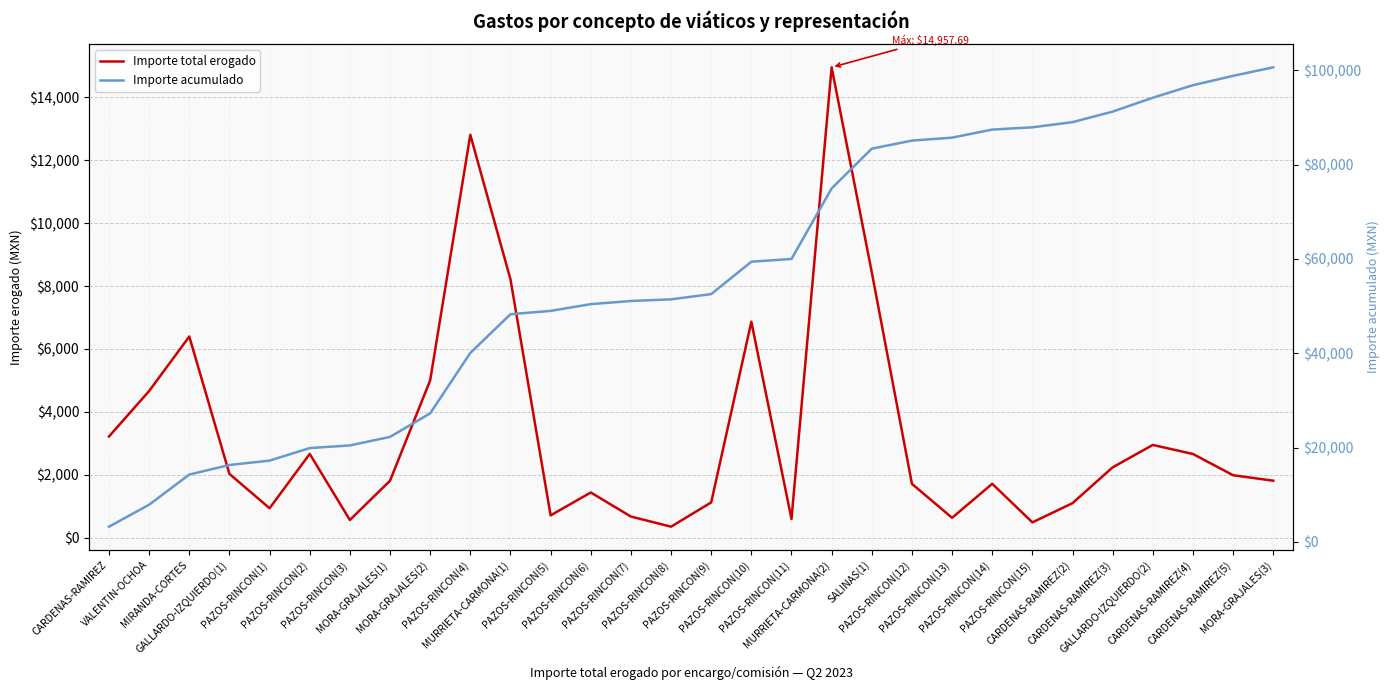

What is the difference between the maximum and minimum values in the Importe total erogado series?

14611.7